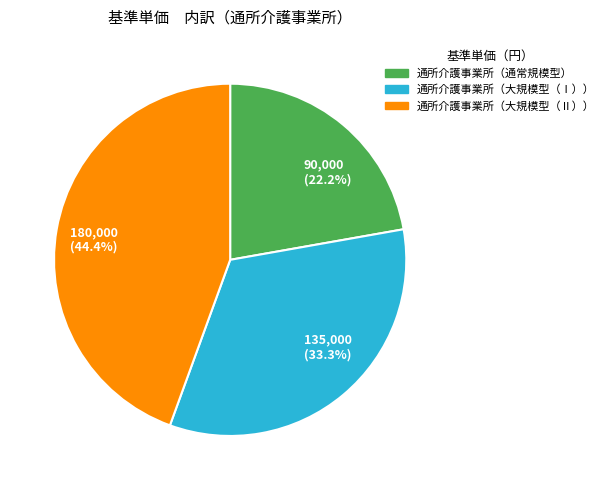

Is there any slice that represents more than half of the pie?

No